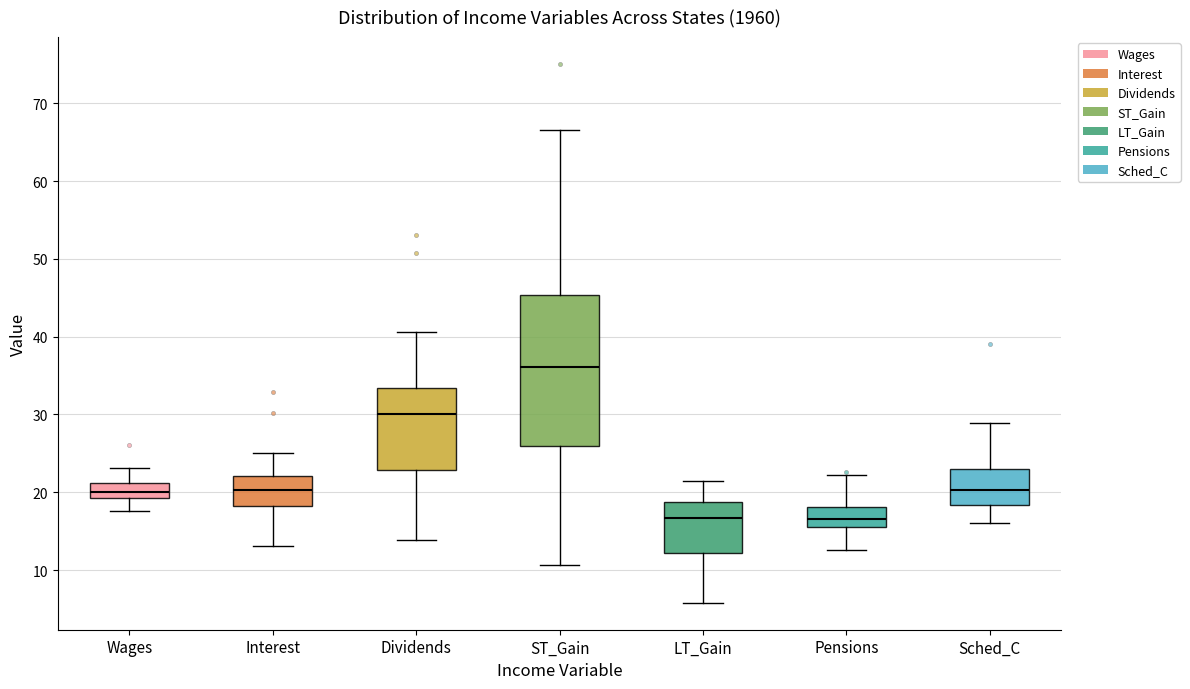

Reading left to right, transcribe this box plot: for each box, give where its median line is, the range the box spans, and where its two whiskers end, as read against the y-axis. The values are not printed on the chart, so give them approximately, as read against the axis.

Wages: median 20, box 19 to 21, whiskers 18 to 23
Interest: median 20, box 18 to 22, whiskers 13 to 25
Dividends: median 30, box 23 to 33, whiskers 14 to 41
ST_Gain: median 36, box 26 to 45, whiskers 11 to 67
LT_Gain: median 17, box 12 to 19, whiskers 6 to 22
Pensions: median 17, box 15 to 18, whiskers 13 to 22
Sched_C: median 20, box 18 to 23, whiskers 16 to 29